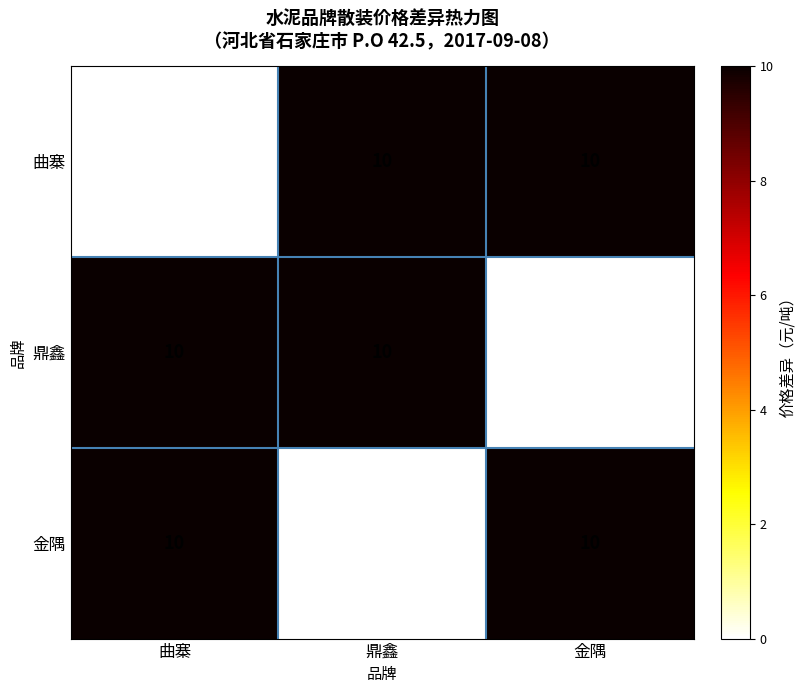

What is the maximum value for 金隅?

10